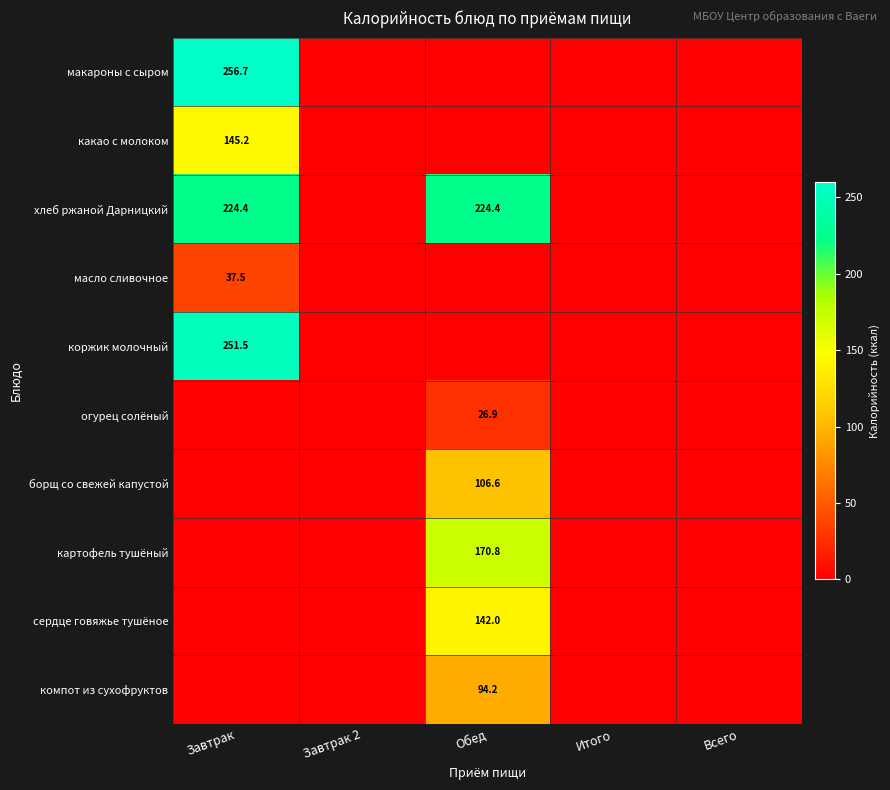

At how many categories does at least one series exceed 154?

2